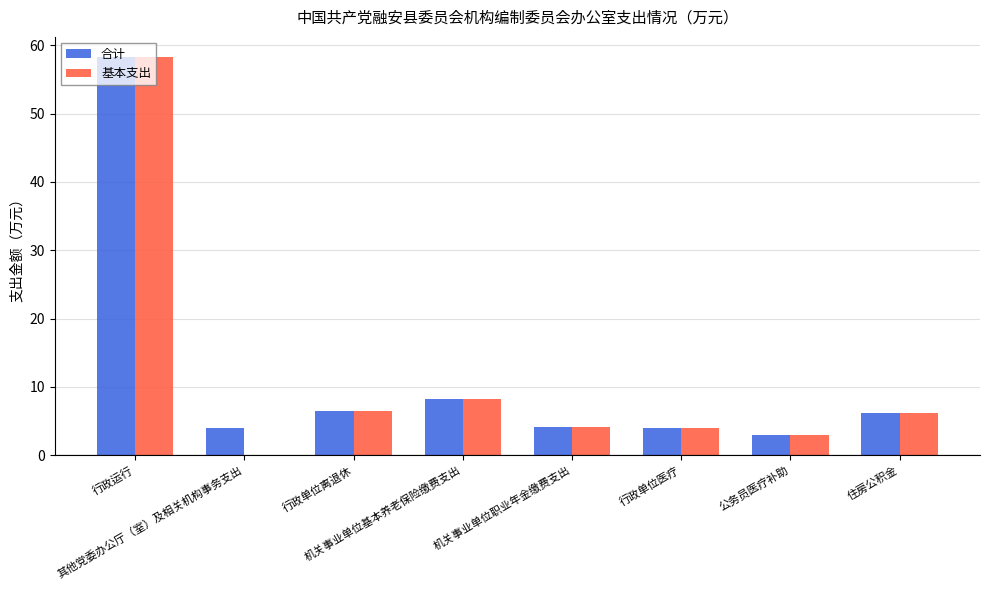

What is the greatest value displayed?

58.3